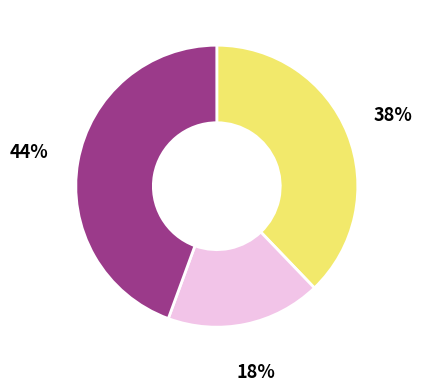

Is there a majority slice in this chart?

No